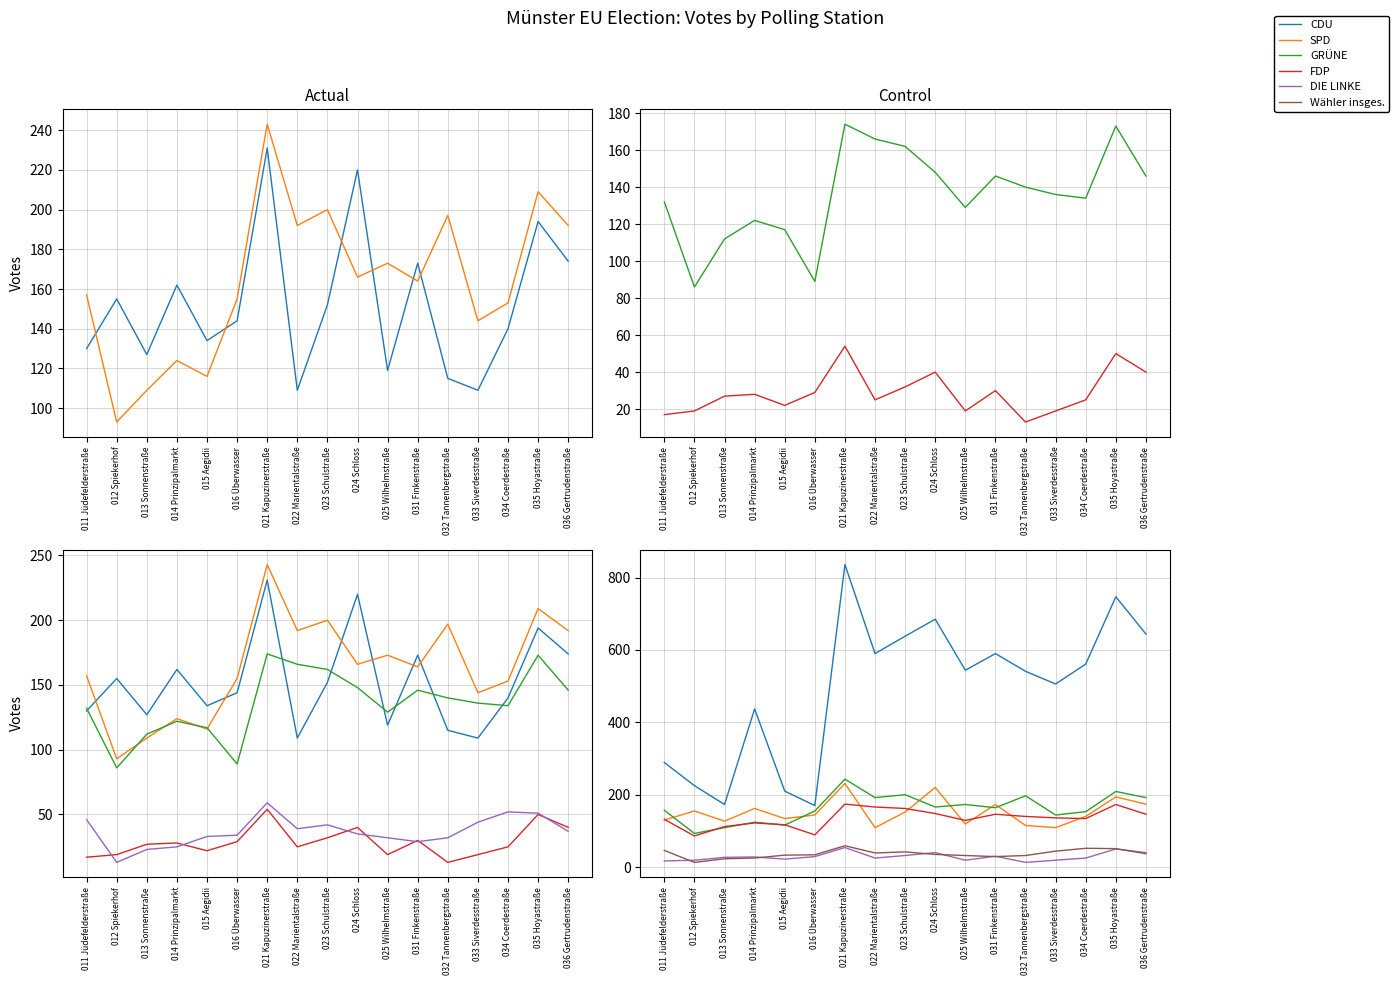

What is the difference between the highest and lowest values at 014 Prinzipalmarkt?

412